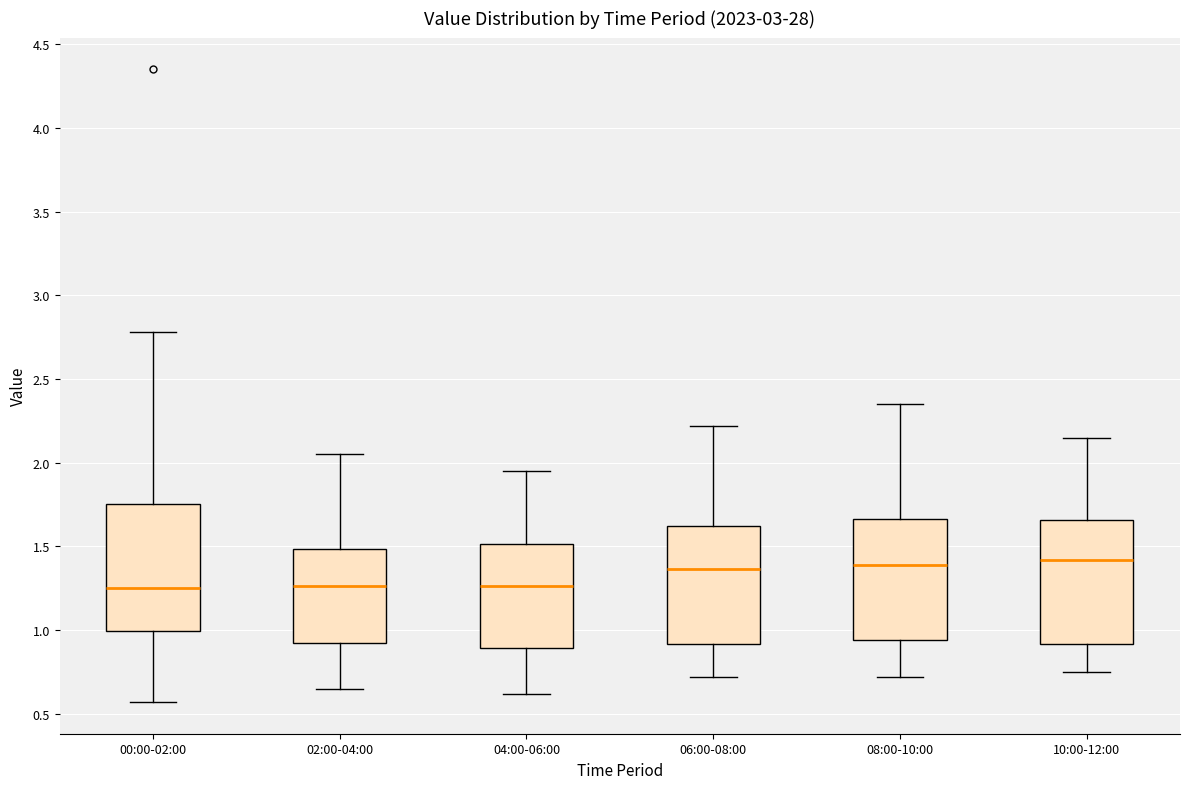

Reading left to right, read every box against the y-axis: the position of its median line, the range the box covers, and the ends of its whiskers. The values are not printed on the chart, so give them approximately, as read against the axis.

00:00-02:00: median 1.25, box 1.00 to 1.75, whiskers 0.55 to 2.80
02:00-04:00: median 1.25, box 0.90 to 1.50, whiskers 0.65 to 2.05
04:00-06:00: median 1.25, box 0.90 to 1.50, whiskers 0.60 to 1.95
06:00-08:00: median 1.35, box 0.90 to 1.60, whiskers 0.70 to 2.20
08:00-10:00: median 1.40, box 0.95 to 1.65, whiskers 0.70 to 2.35
10:00-12:00: median 1.40, box 0.90 to 1.65, whiskers 0.75 to 2.15